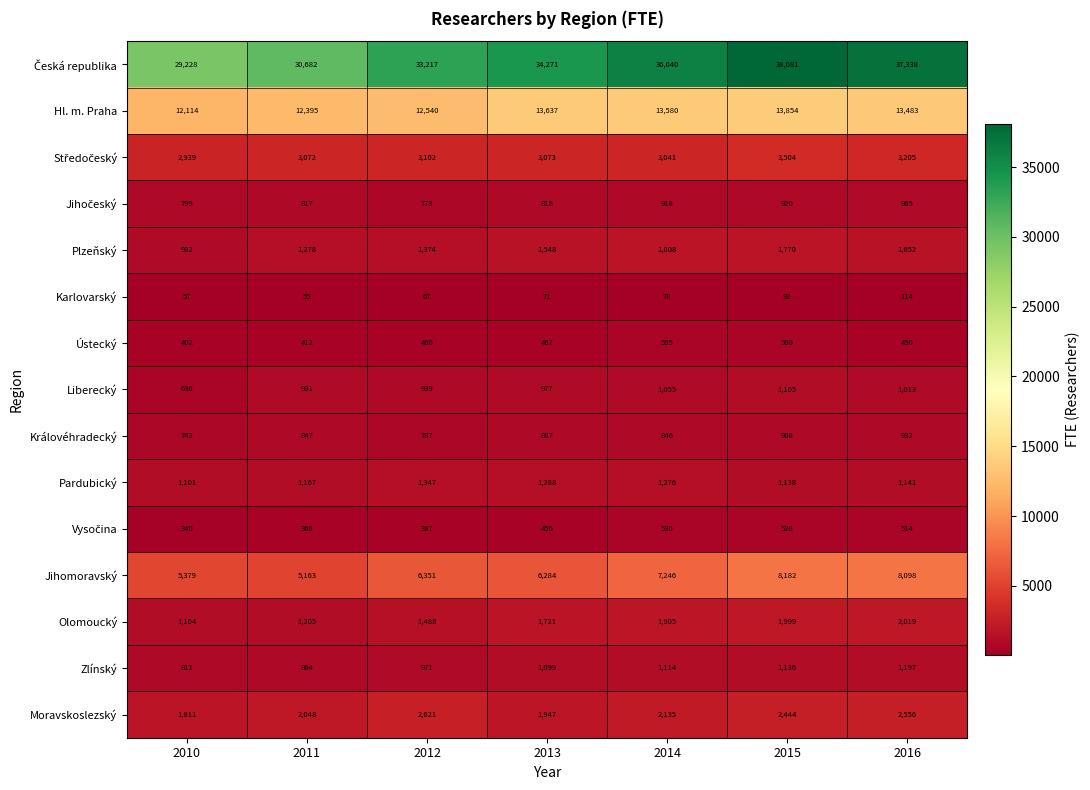

At how many categories does at least one series exceed 21008?

7